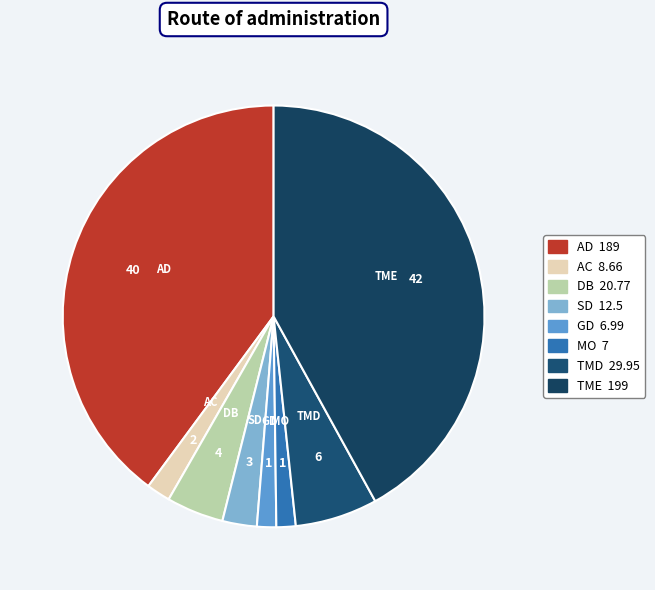

Which category has the biggest portion of the pie?

TME